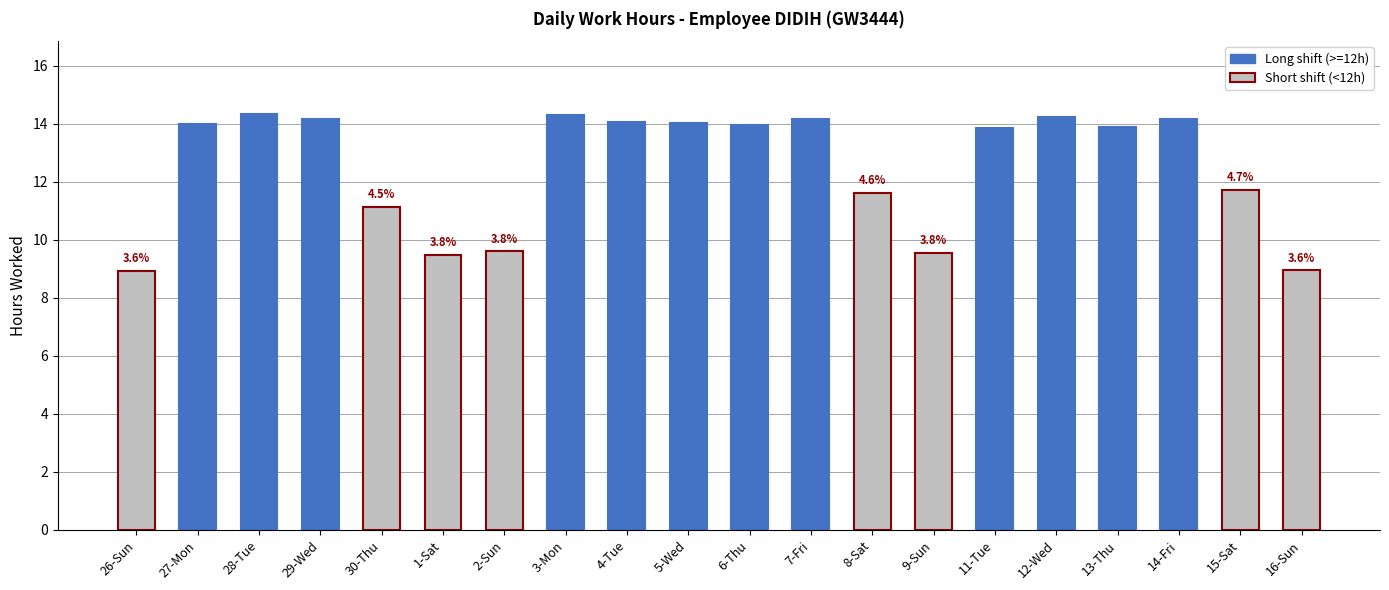

Approximately how many times larger is the value at 3-Mon compared to 26-Sun?

1.6